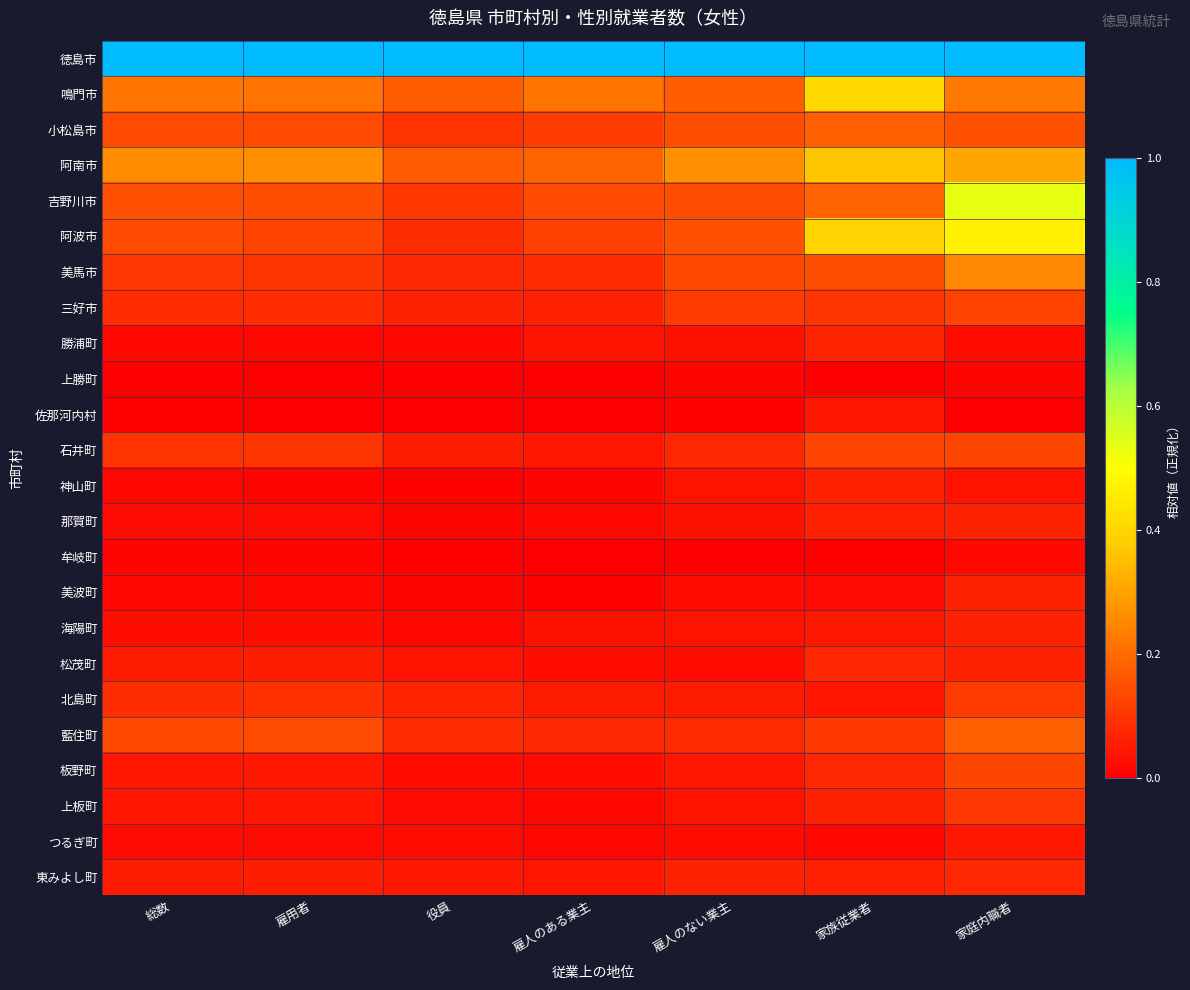

Reading left to right, what are all the values shown in this chart?

徳島市: 総数=1.0	雇用者=1.0	役員=1.0	雇人のある業主=1.0	雇人のない業主=1.0	家族従業者=1.0	家庭内職者=1.0
鳴門市: 総数=0.2	雇用者=0.2	役員=0.2	雇人のある業主=0.2	雇人のない業主=0.2	家族従業者=0.4	家庭内職者=0.2
小松島市: 総数=0.1	雇用者=0.1	役員=0.1	雇人のある業主=0.1	雇人のない業主=0.1	家族従業者=0.2	家庭内職者=0.1
阿南市: 総数=0.3	雇用者=0.3	役員=0.2	雇人のある業主=0.2	雇人のない業主=0.3	家族従業者=0.4	家庭内職者=0.3
吉野川市: 総数=0.1	雇用者=0.1	役員=0.1	雇人のある業主=0.1	雇人のない業主=0.1	家族従業者=0.2	家庭内職者=0.5
阿波市: 総数=0.1	雇用者=0.1	役員=0.1	雇人のある業主=0.1	雇人のない業主=0.1	家族従業者=0.4	家庭内職者=0.5
美馬市: 総数=0.1	雇用者=0.1	役員=0.1	雇人のある業主=0.1	雇人のない業主=0.1	家族従業者=0.1	家庭内職者=0.3
三好市: 総数=0.1	雇用者=0.1	役員=0.1	雇人のある業主=0.1	雇人のない業主=0.1	家族従業者=0.1	家庭内職者=0.1
勝浦町: 総数=0.0	雇用者=0.0	役員=0.0	雇人のある業主=0.0	雇人のない業主=0.0	家族従業者=0.1	家庭内職者=0.0
上勝町: 総数=0.0	雇用者=0.0	役員=0.0	雇人のある業主=0.0	雇人のない業主=0.0	家族従業者=0.0	家庭内職者=0.0
佐那河内村: 総数=0.0	雇用者=0.0	役員=0.0	雇人のある業主=0.0	雇人のない業主=0.0	家族従業者=0.0	家庭内職者=0.0
石井町: 総数=0.1	雇用者=0.1	役員=0.1	雇人のある業主=0.0	雇人のない業主=0.1	家族従業者=0.1	家庭内職者=0.1
神山町: 総数=0.0	雇用者=0.0	役員=0.0	雇人のある業主=0.0	雇人のない業主=0.0	家族従業者=0.1	家庭内職者=0.0
那賀町: 総数=0.0	雇用者=0.0	役員=0.0	雇人のある業主=0.0	雇人のない業主=0.0	家族従業者=0.1	家庭内職者=0.1
牟岐町: 総数=0.0	雇用者=0.0	役員=0.0	雇人のある業主=0.0	雇人のない業主=0.0	家族従業者=0.0	家庭内職者=0.0
美波町: 総数=0.0	雇用者=0.0	役員=0.0	雇人のある業主=0.0	雇人のない業主=0.0	家族従業者=0.0	家庭内職者=0.1
海陽町: 総数=0.0	雇用者=0.0	役員=0.0	雇人のある業主=0.0	雇人のない業主=0.0	家族従業者=0.0	家庭内職者=0.1
松茂町: 総数=0.1	雇用者=0.1	役員=0.0	雇人のある業主=0.0	雇人のない業主=0.0	家族従業者=0.1	家庭内職者=0.1
北島町: 総数=0.1	雇用者=0.1	役員=0.1	雇人のある業主=0.1	雇人のない業主=0.1	家族従業者=0.0	家庭内職者=0.1
藍住町: 総数=0.1	雇用者=0.1	役員=0.1	雇人のある業主=0.1	雇人のない業主=0.1	家族従業者=0.1	家庭内職者=0.2
板野町: 総数=0.0	雇用者=0.0	役員=0.0	雇人のある業主=0.0	雇人のない業主=0.0	家族従業者=0.1	家庭内職者=0.1
上板町: 総数=0.0	雇用者=0.0	役員=0.0	雇人のある業主=0.0	雇人のない業主=0.0	家族従業者=0.1	家庭内職者=0.1
つるぎ町: 総数=0.0	雇用者=0.0	役員=0.0	雇人のある業主=0.0	雇人のない業主=0.0	家族従業者=0.0	家庭内職者=0.0
東みよし町: 総数=0.1	雇用者=0.1	役員=0.0	雇人のある業主=0.0	雇人のない業主=0.1	家族従業者=0.1	家庭内職者=0.1